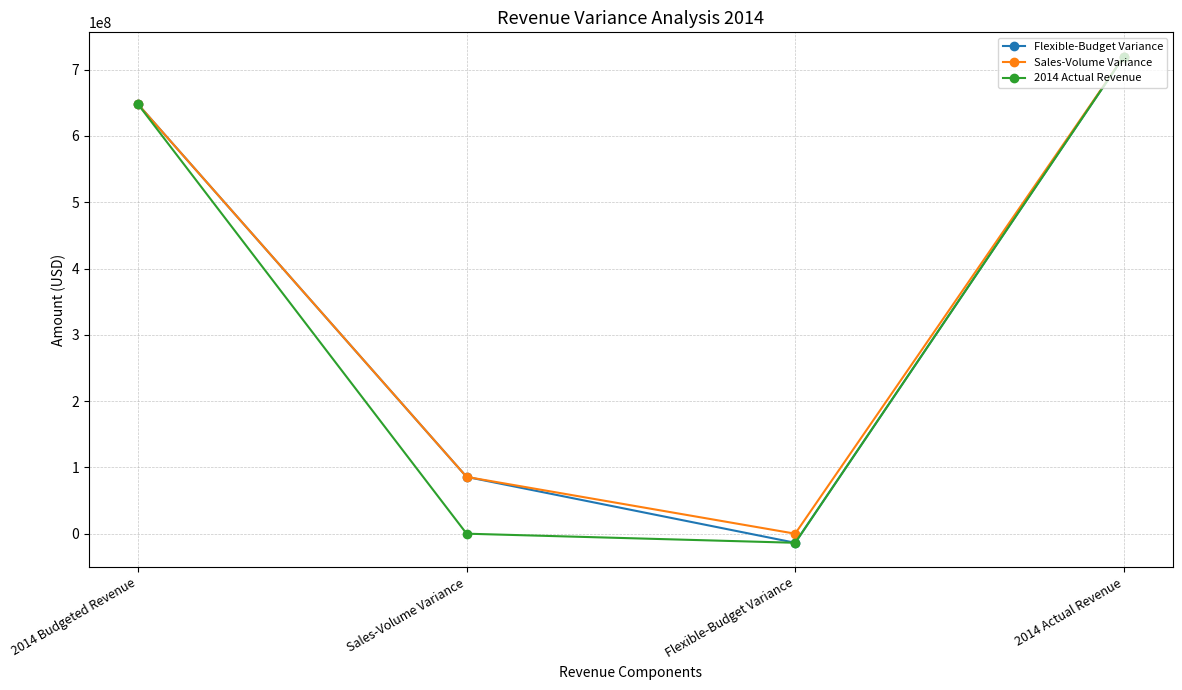

What is the highest value of the Sales-Volume Variance series?

719640000